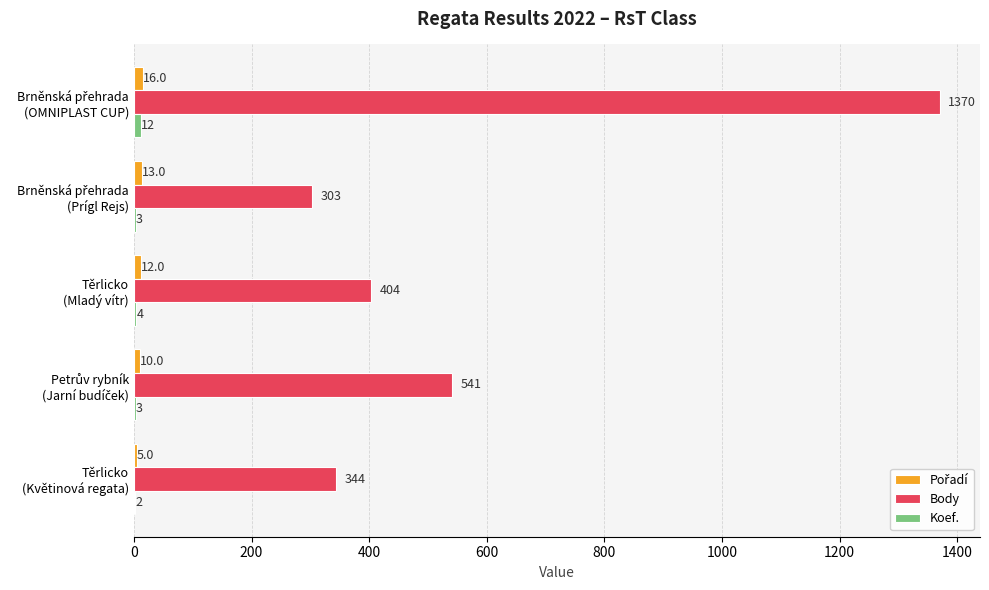

Which series has the largest total across all categories?

Body